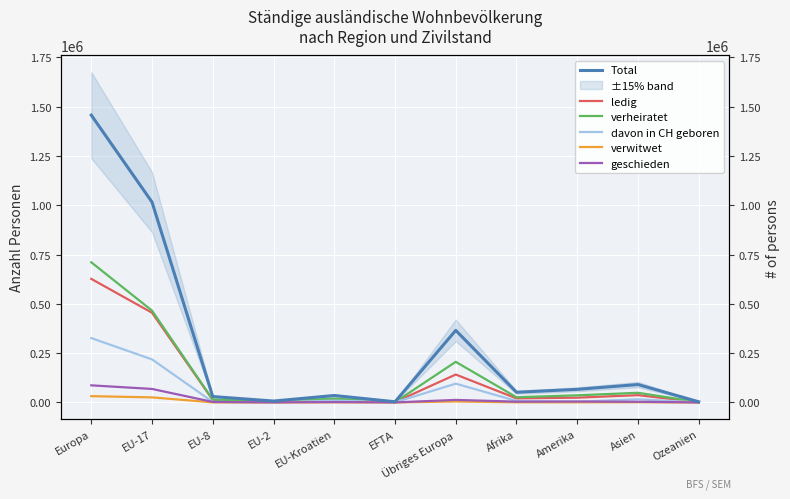

Reading left to right, list all the values displayed in this chart.

Total: 1456951	1015802	29857	7101	35304	3501	365386	51727	66538	90820	3419
ledig: 626567	454890	12517	2648	13290	1661	141561	20547	24232	36991	1369
verheiratet: 710626	465746	14130	3814	19475	1514	205947	26406	36191	48937	1882
davon in CH geboren: 326441	218384	2296	347	9321	860	95233	7628	3854	15909	222
verwitwet: 31910	25730	447	133	580	71	4949	658	742	1119	26
geschieden: 86727	68480	2710	488	1946	251	12852	4001	4751	3457	128